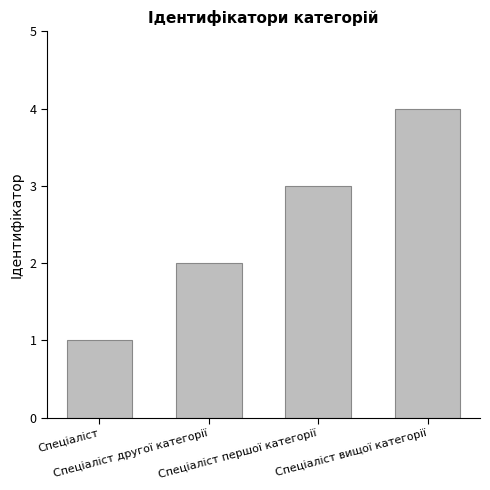

What is the label of the 2nd bar from the left?

Спеціаліст другої категорії